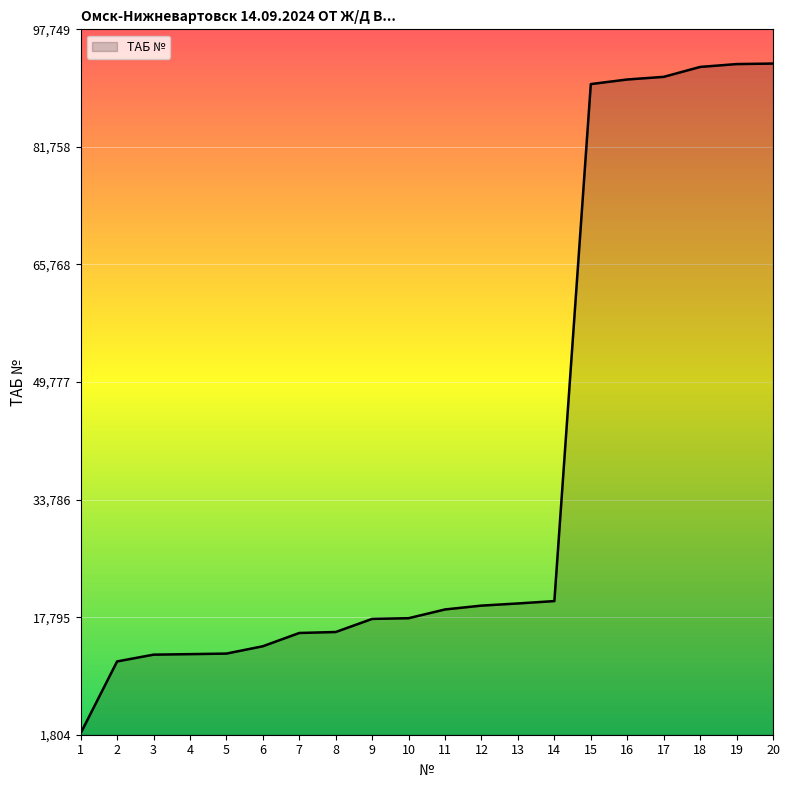

Does the chart have visible grid lines?

Yes